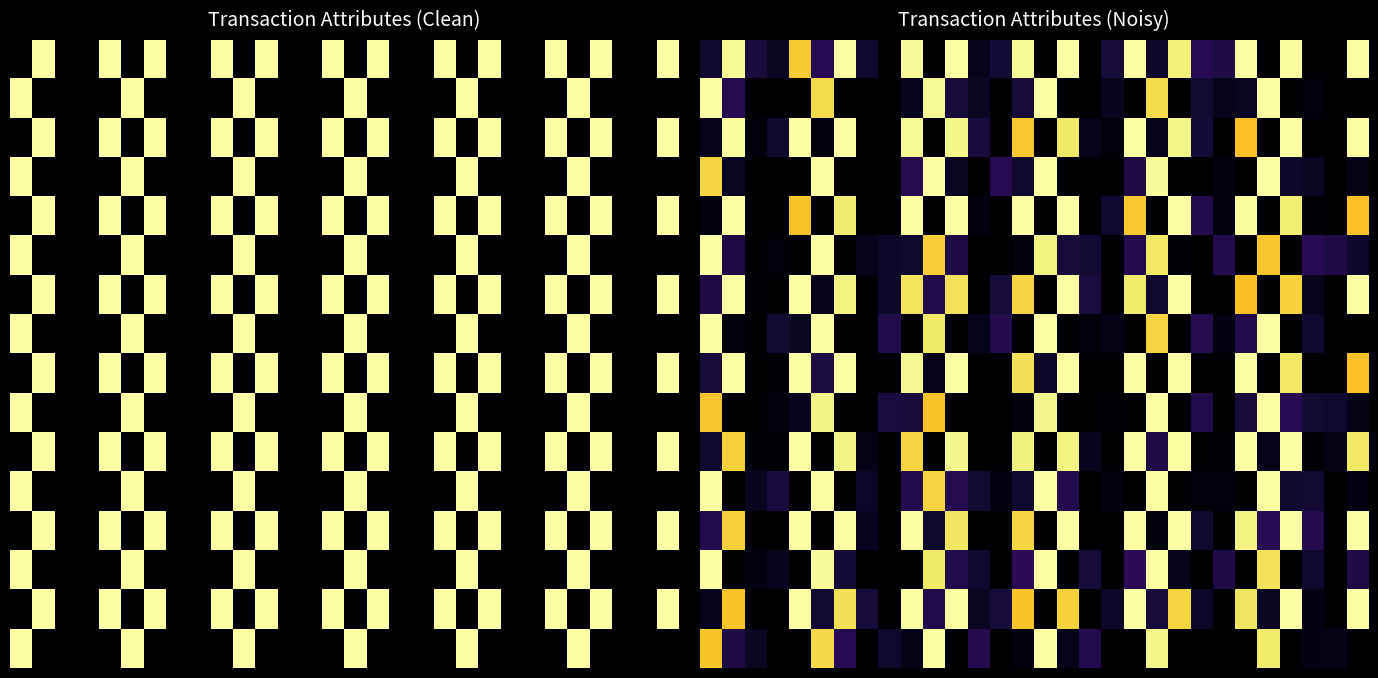

At how many categories does at least one series exceed 0?

30